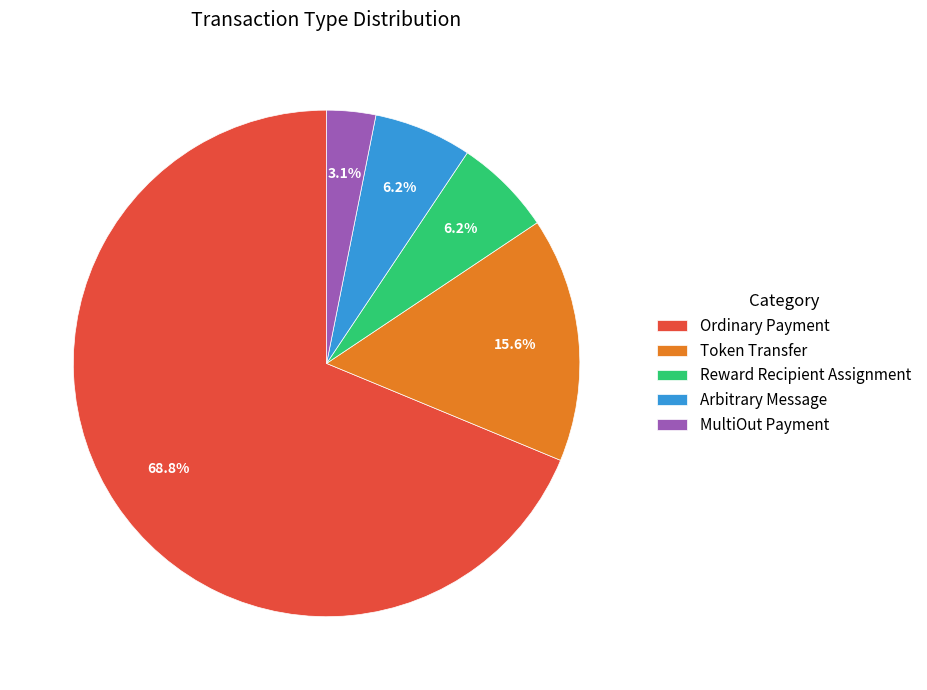

What is the smallest slice in the pie chart?

MultiOut Payment